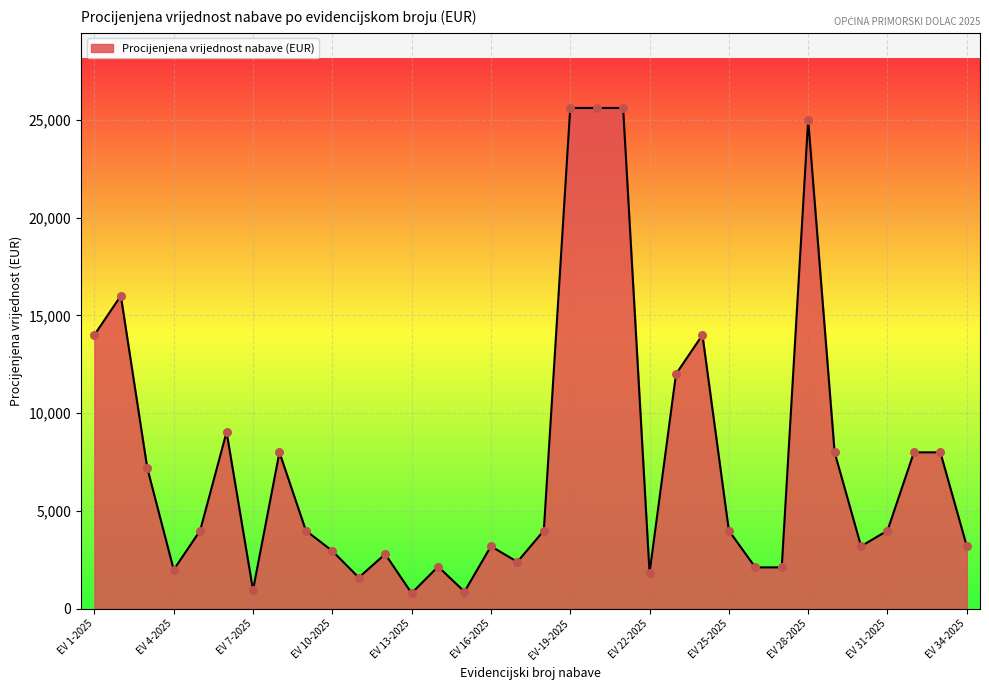

What is the smallest value displayed?

800